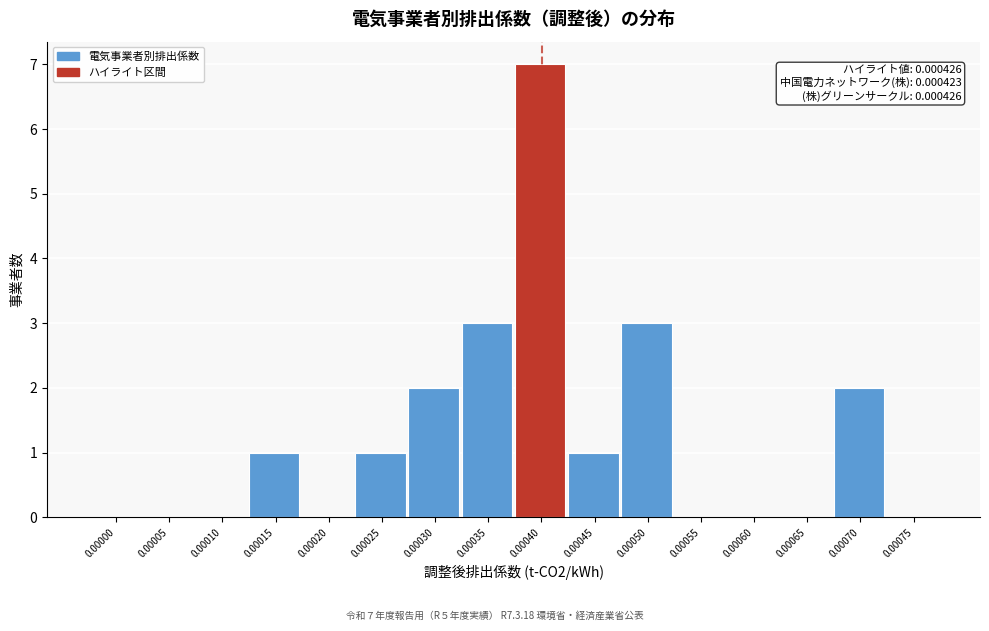

Reading right to left, what are all the values shown in this chart?

0.00075=0	0.00070=2	0.00065=0	0.00060=0	0.00055=0	0.00050=3	0.00045=1	0.00040=7	0.00035=3	0.00030=2	0.00025=1	0.00020=0	0.00015=1	0.00010=0	0.00005=0	0.00000=0